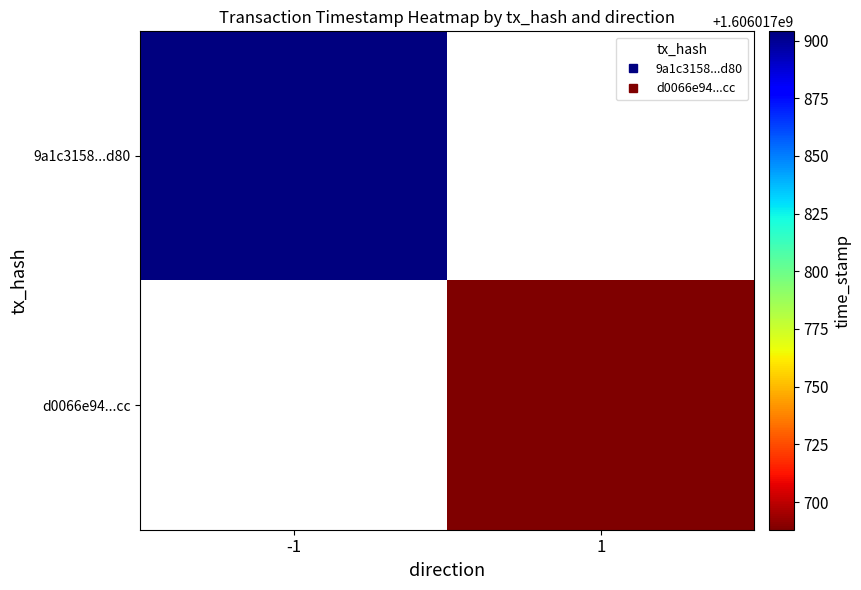

What is the spread (max minus min) of values at -1?

1606017904